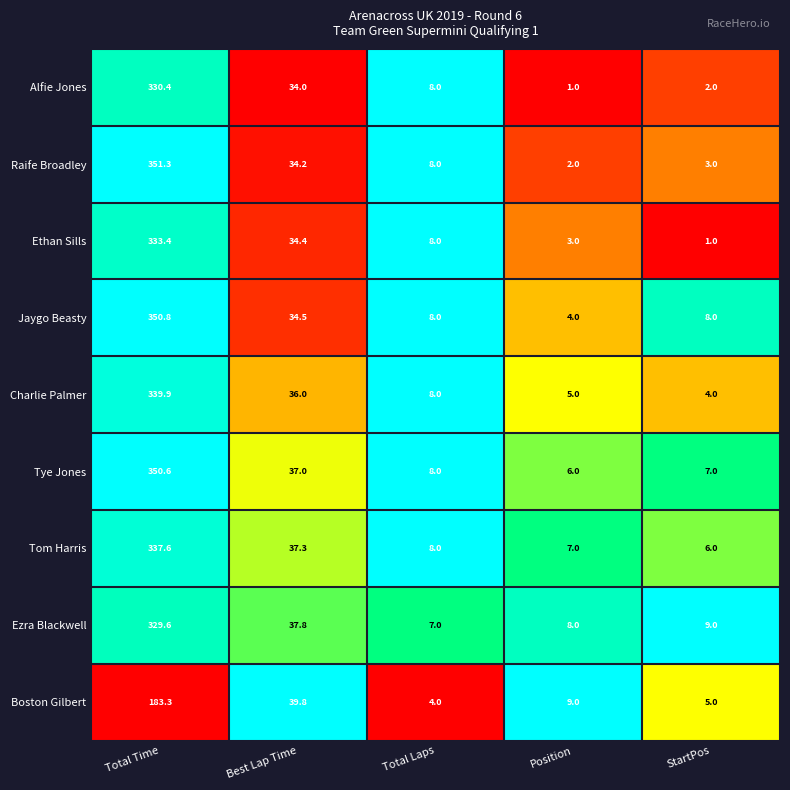

At which category is the sum across all series the highest?

Total Time